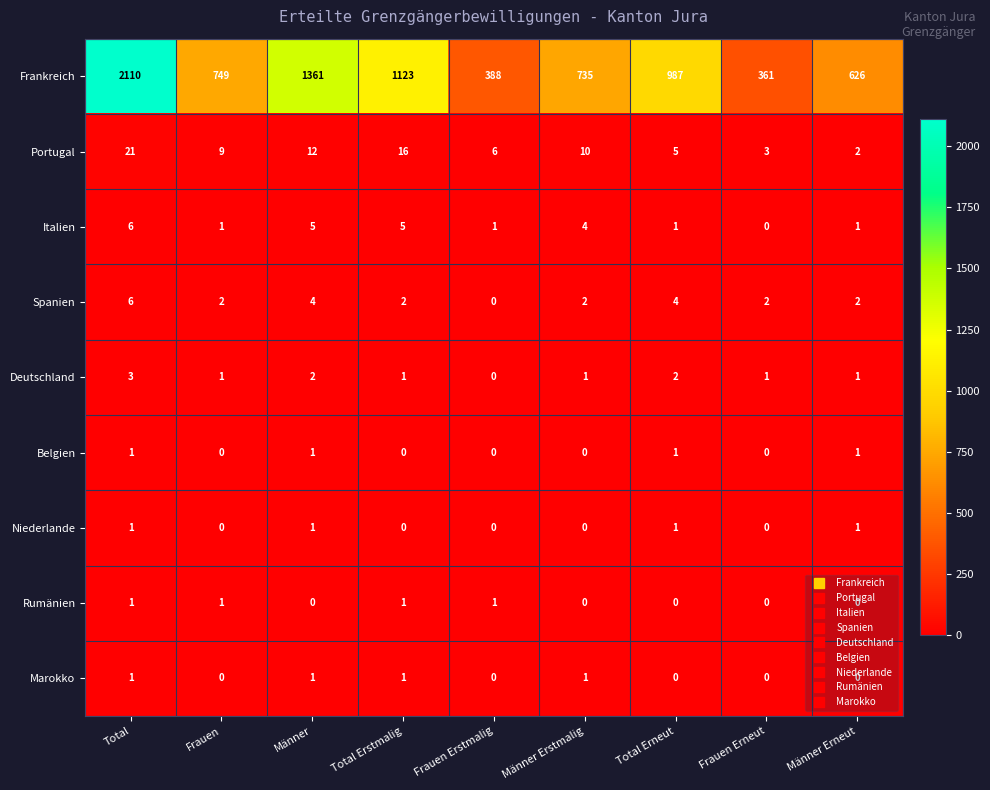

Count the Rumänien values in the range 0 to 1.

9